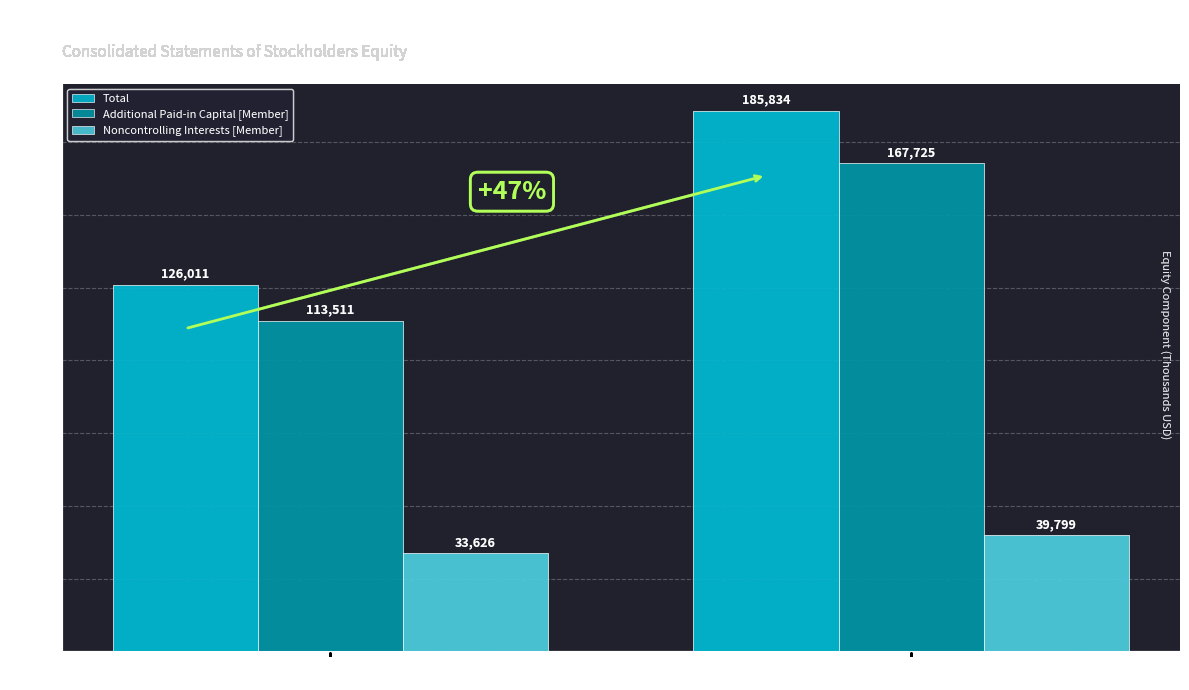

What are all the series names shown in the legend?

Total, Additional Paid-in Capital [Member], Noncontrolling Interests [Member]